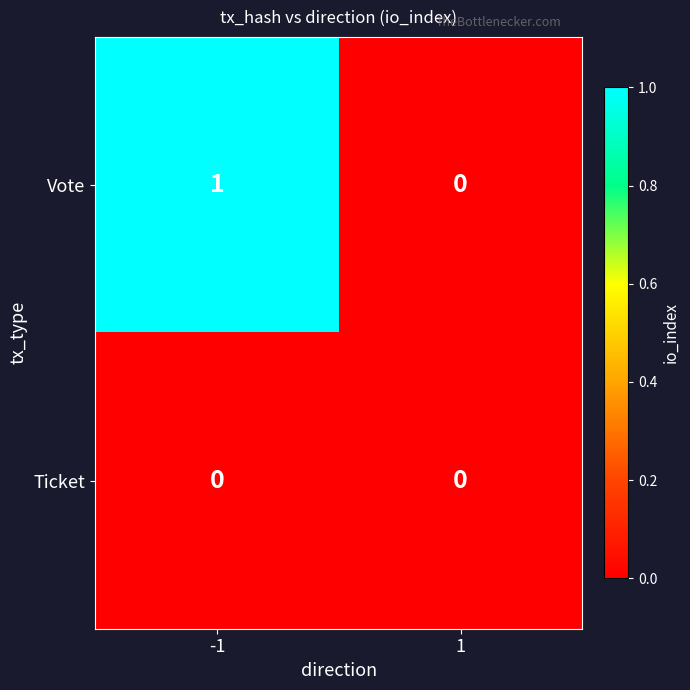

Between -1 and 1, which series saw the biggest shift?

Vote